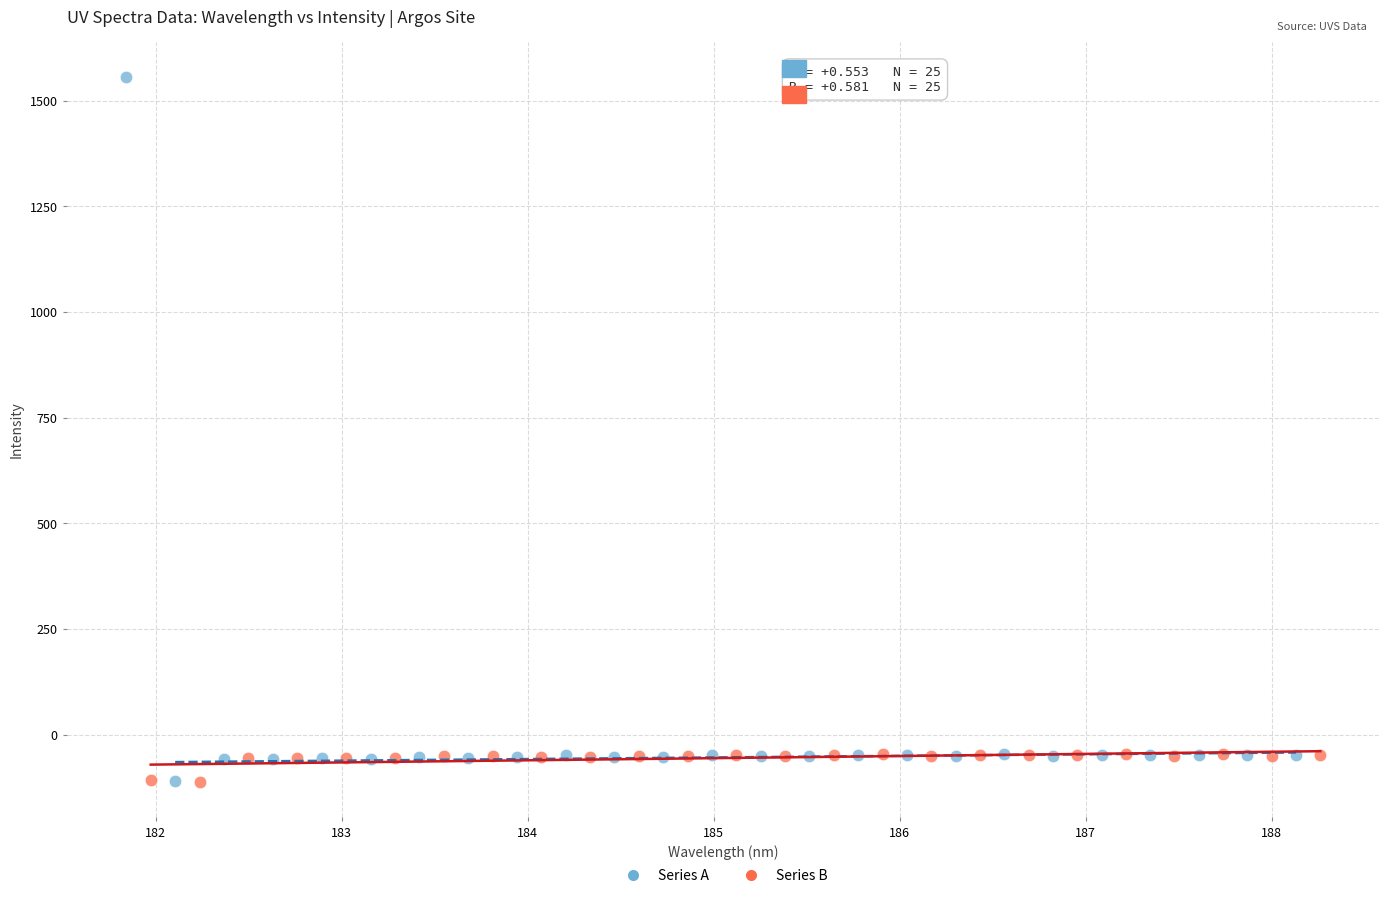

Which series reaches the maximum Y coordinate?

Series A